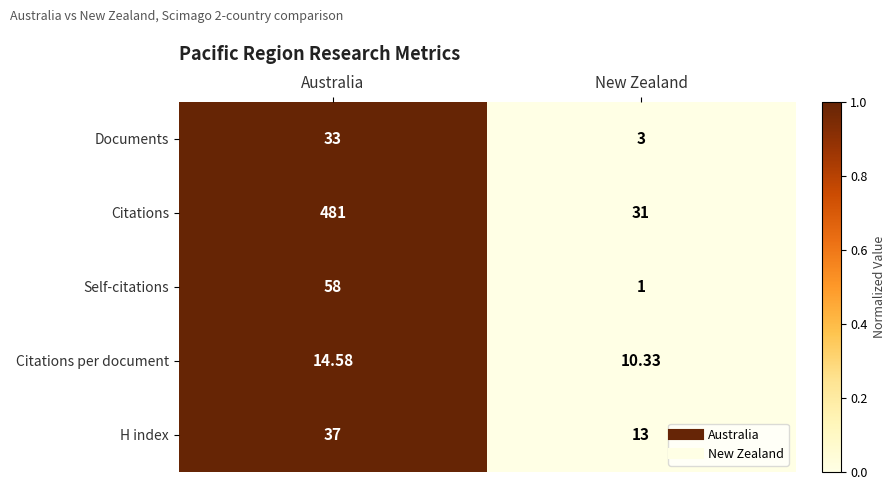

At New Zealand, list the series in order from largest to smallest.

Citations, H index, Citations per document, Documents, Self-citations